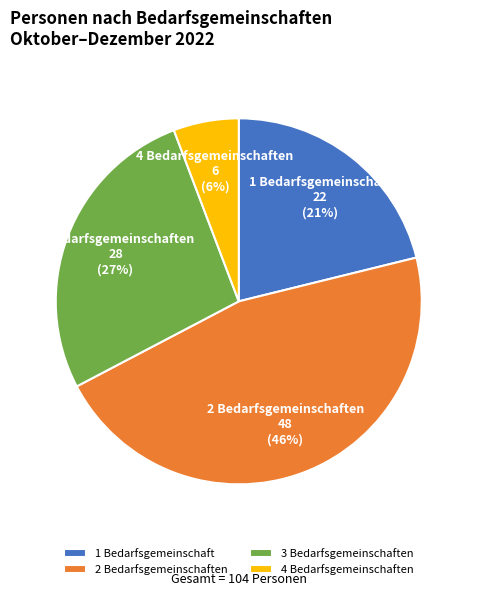

Does 3 Bedarfsgemeinschaften represent more than half of the total?

No